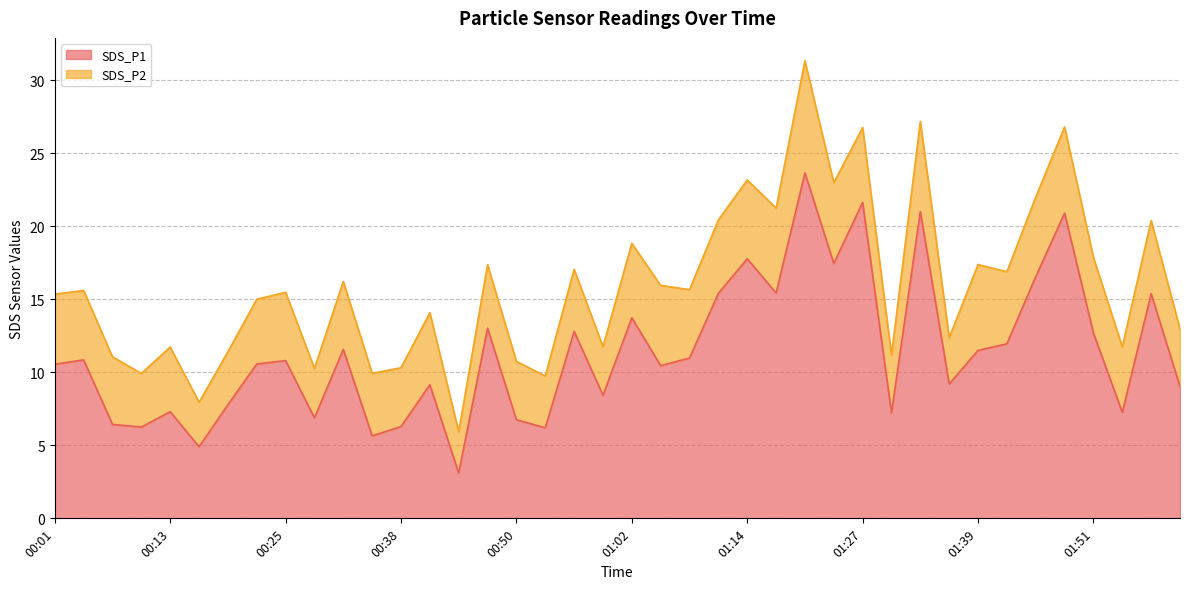

Rank the categories by value from highest to lowest.

01:21, 01:27, 01:33, 01:48, 01:14, 01:24, 01:45, 01:18, 01:11, 01:58, 01:02, 00:47, 00:56, 01:51, 01:42, 00:32, 01:39, 01:08, 00:04, 00:25, 00:22, 00:01, 01:05, 01:36, 00:41, 02:01, 00:59, 00:19, 00:13, 01:54, 01:30, 00:28, 00:50, 00:07, 00:38, 00:10, 00:53, 00:35, 00:16, 00:44